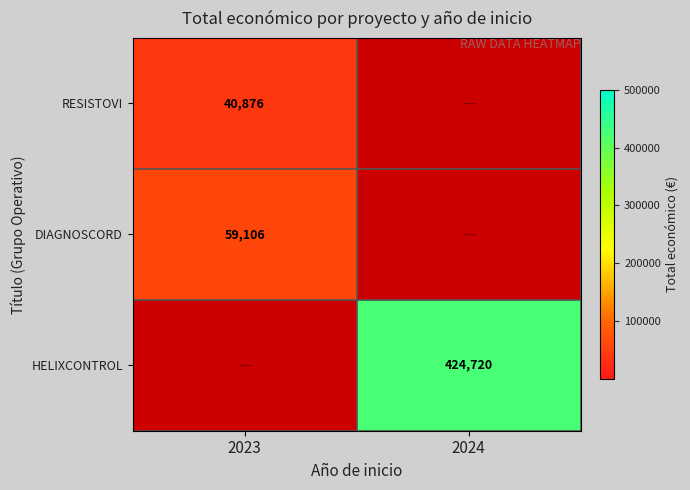

True or false: DIAGNOSCORD has a value of 59106 at 2023.

True